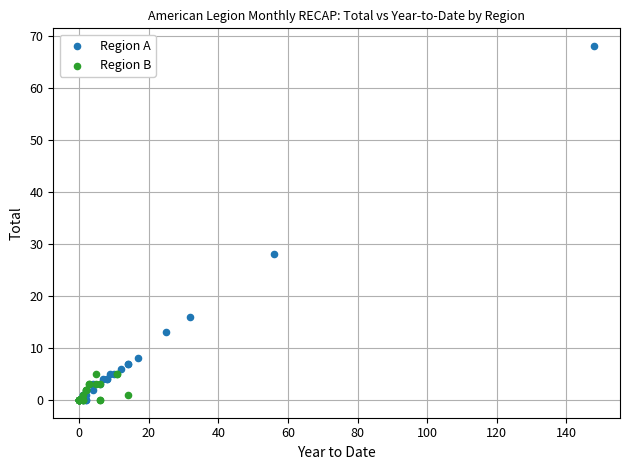

Which series has the widest spread of Y values?

Region A